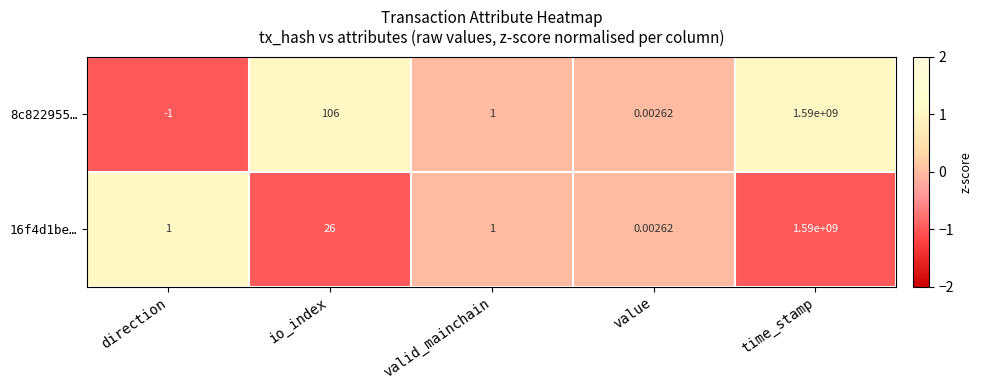

At how many categories does at least one series exceed 0?

5